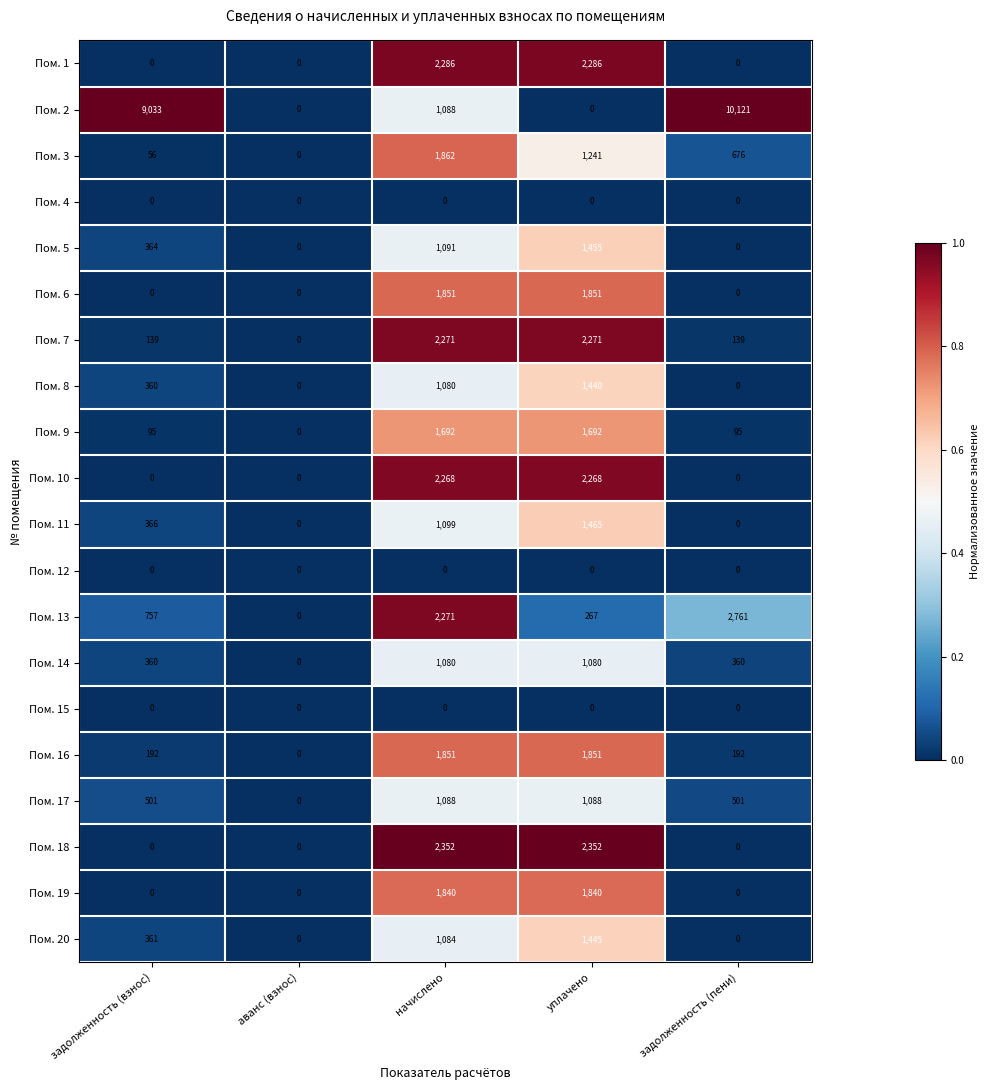

What is the total value across all series at уплачено?

25892